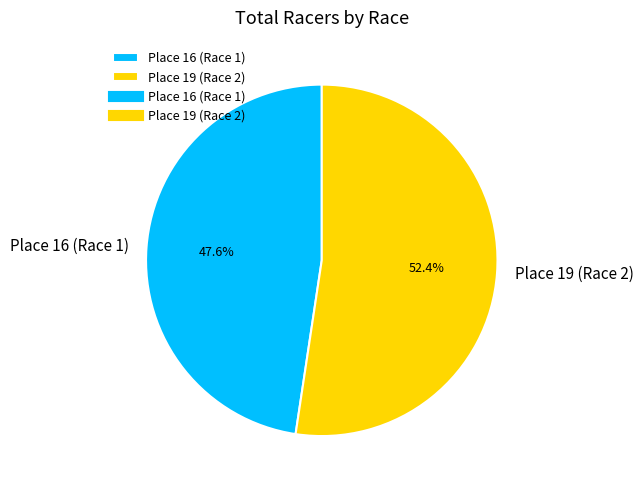

Count the number of slices in the pie.

2